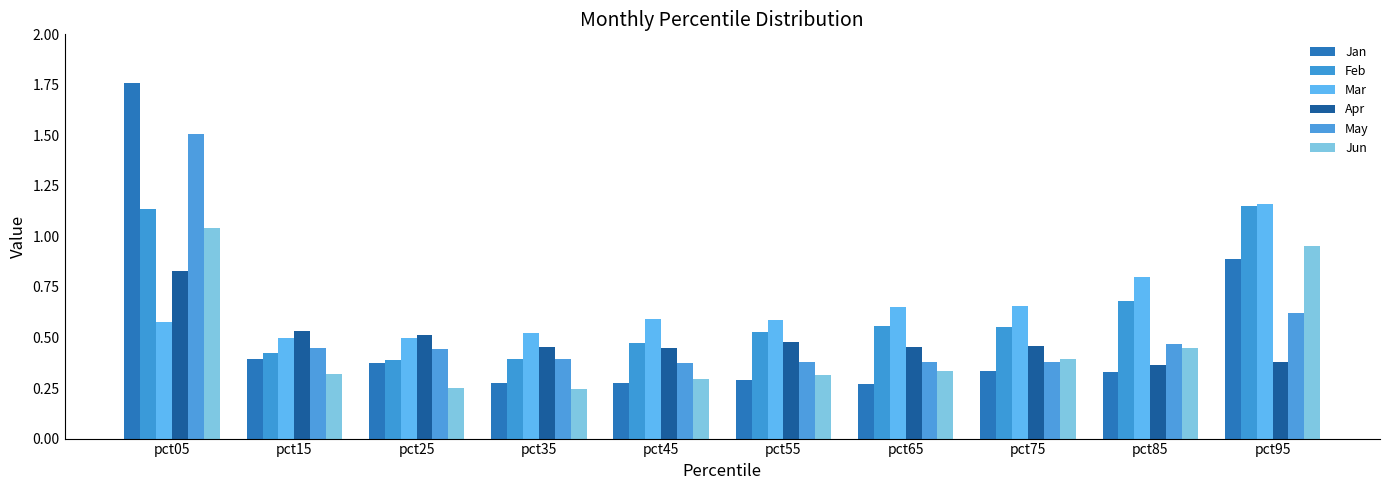

Reading right to left, what are all the values shown in this chart?

Jan: 0.9	0.3	0.3	0.3	0.3	0.3	0.3	0.4	0.4	1.8
Feb: 1.1	0.7	0.6	0.6	0.5	0.5	0.4	0.4	0.4	1.1
Mar: 1.2	0.8	0.7	0.7	0.6	0.6	0.5	0.5	0.5	0.6
Apr: 0.4	0.4	0.5	0.5	0.5	0.4	0.5	0.5	0.5	0.8
May: 0.6	0.5	0.4	0.4	0.4	0.4	0.4	0.4	0.5	1.5
Jun: 1.0	0.4	0.4	0.3	0.3	0.3	0.2	0.2	0.3	1.0